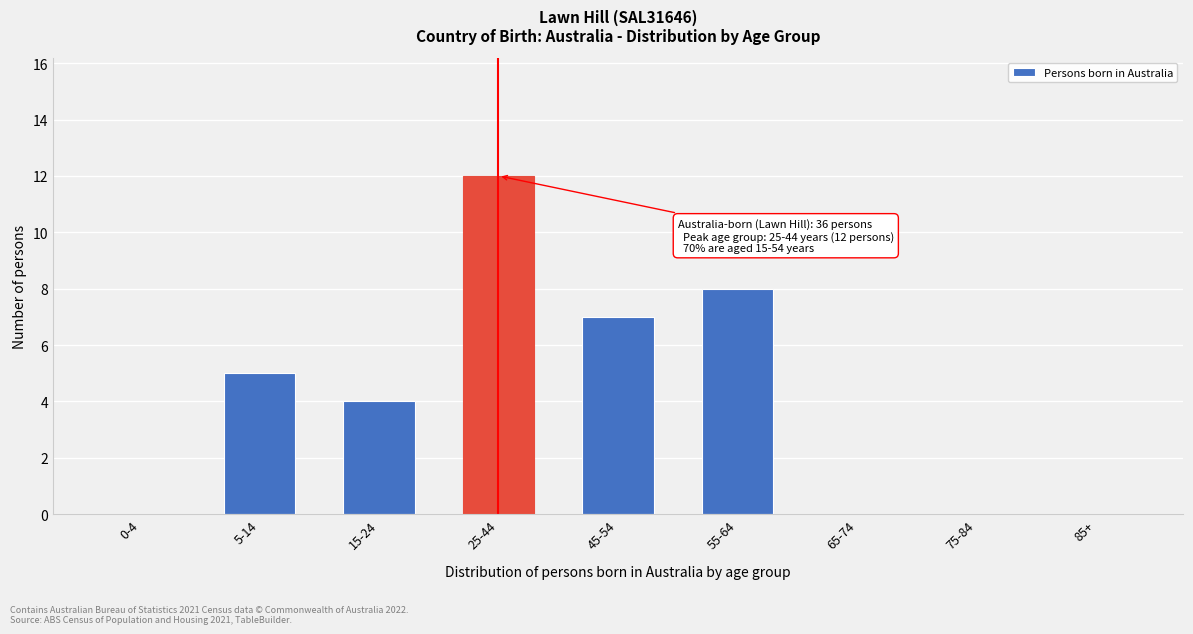

Reading left to right, what are all the values shown in this chart?

0-4=0	5-14=5	15-24=4	25-44=12	45-54=7	55-64=8	65-74=0	75-84=0	85+=0